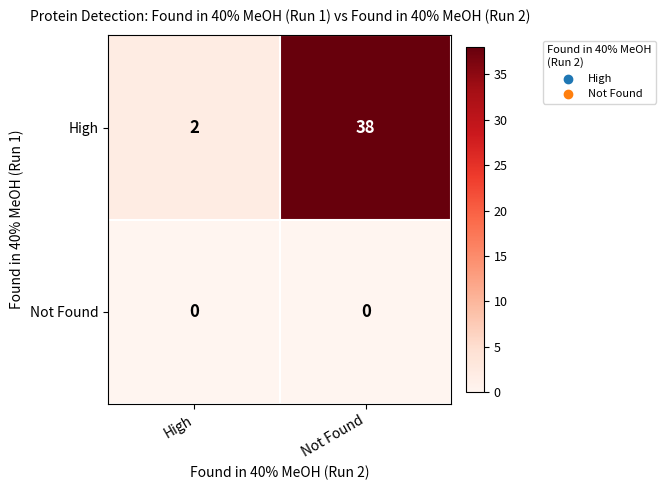

What is the spread (max minus min) of values at Not Found?

38